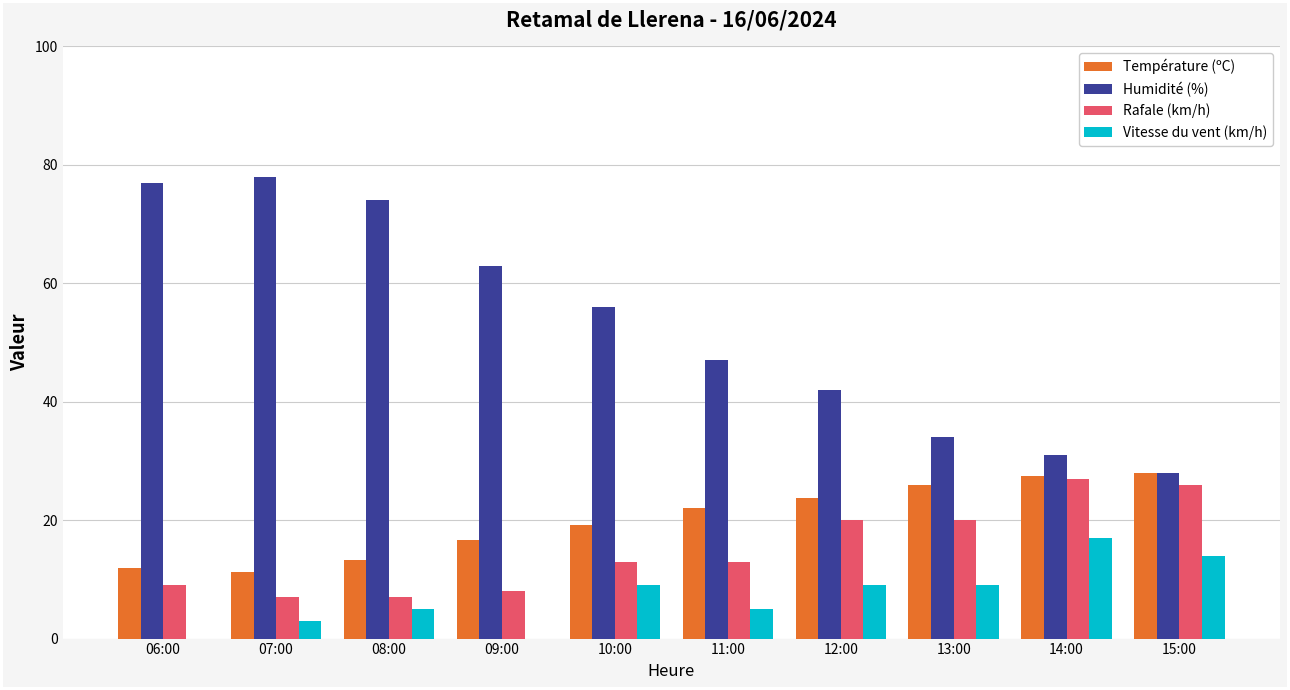

What are all the series names shown in the legend?

Température (ºC), Humidité (%), Rafale (km/h), Vitesse du vent (km/h)